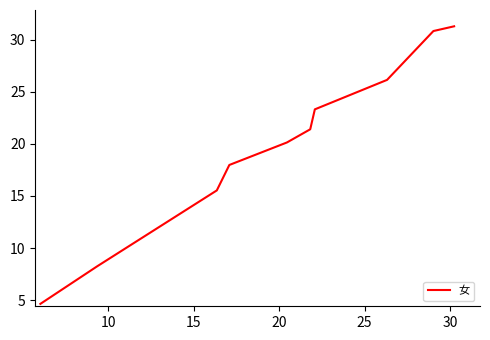

Does the chart have visible grid lines?

No